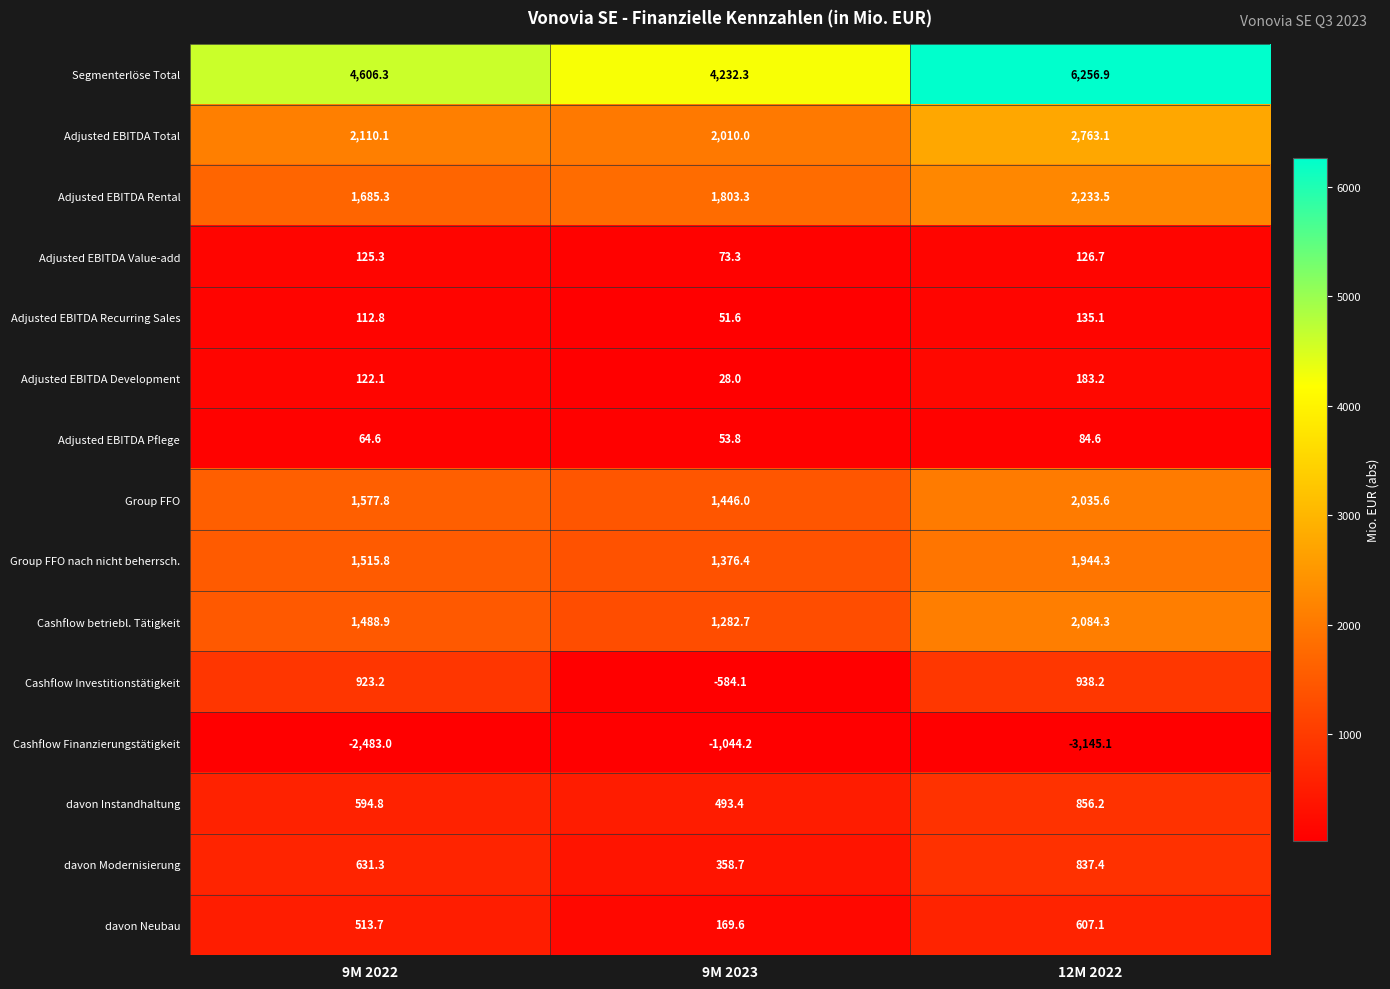

At which category is the sum across all series the highest?

12M 2022